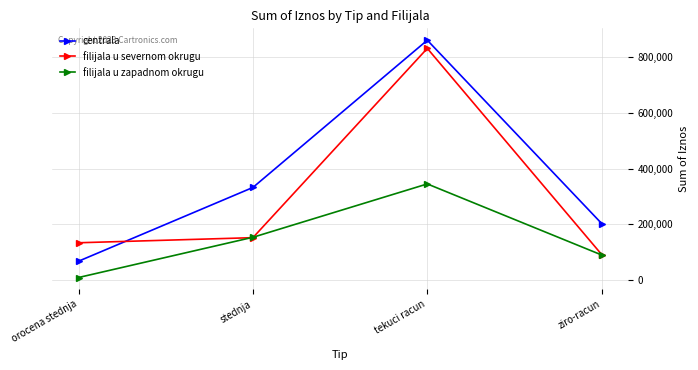

How many categories are shown in the chart?

4